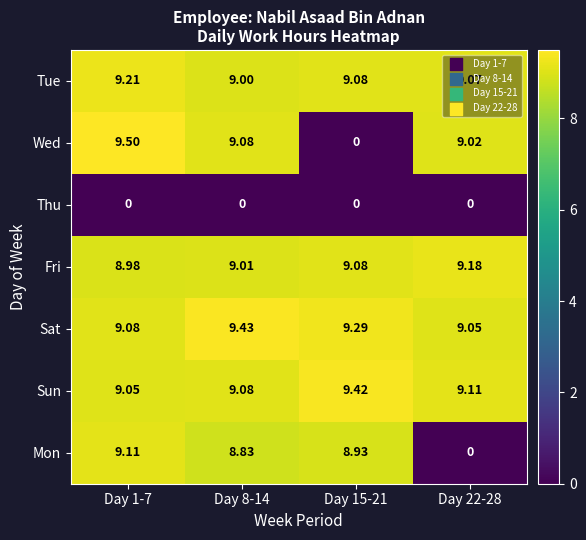

Which series changed the most between Day 8-14 and Day 22-28?

Mon